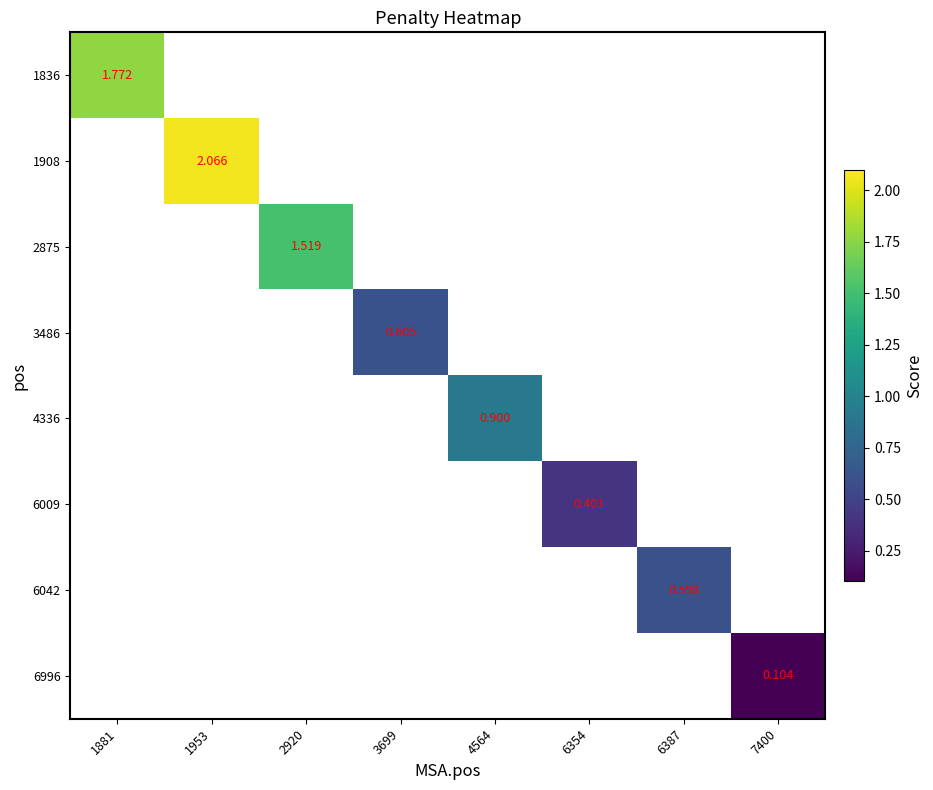

How many distinct data groups are displayed?

8